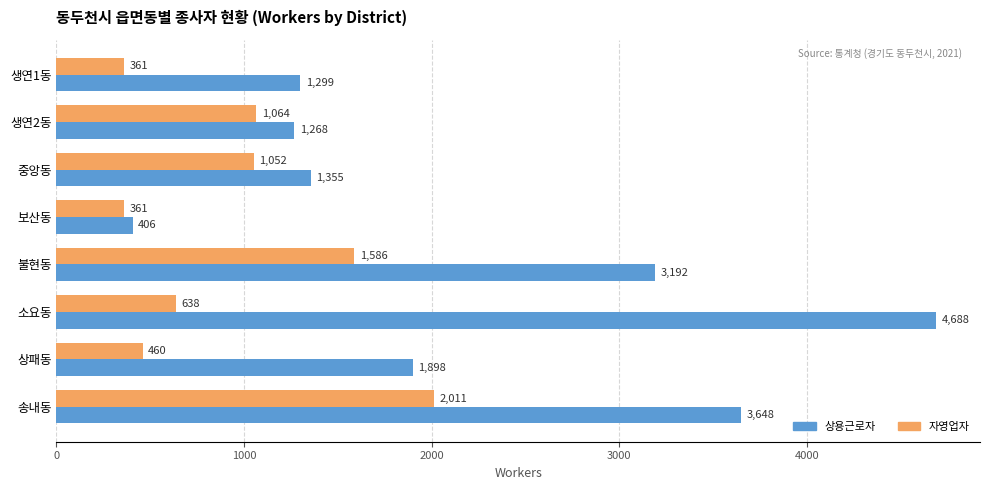

How many distinct data groups are displayed?

2